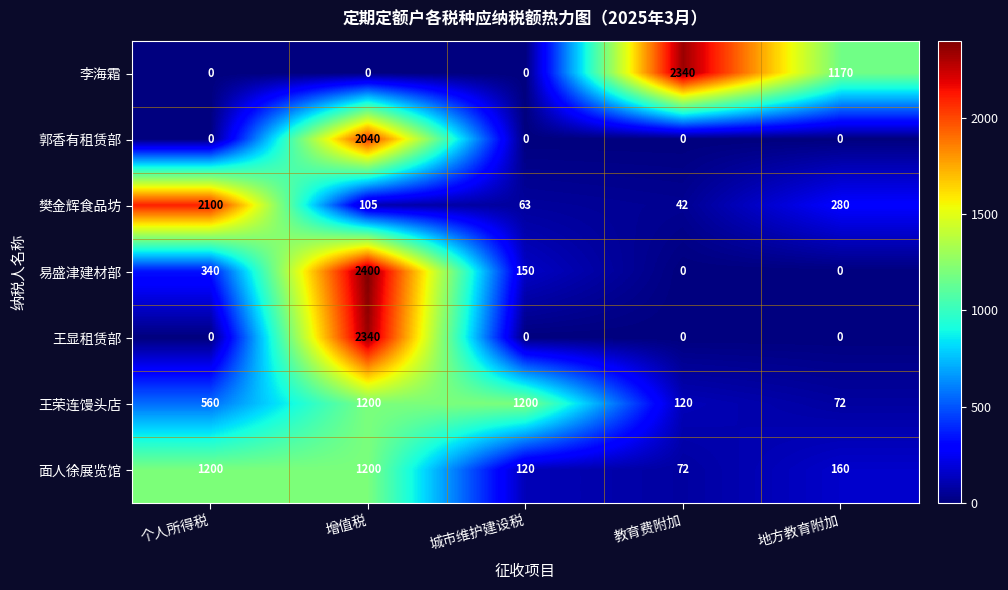

True or false: 王显租赁部 has a value of 0 at 个人所得税.

True